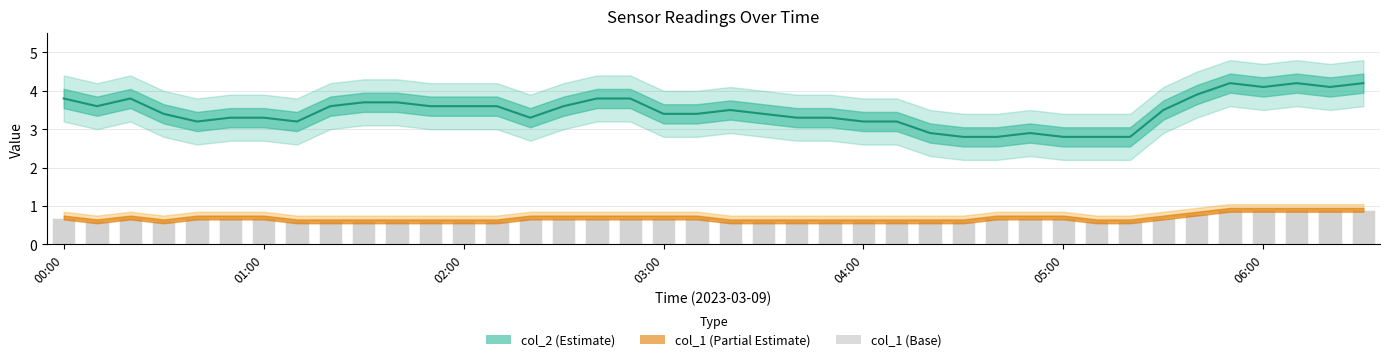

At which label does col_2 (Estimate) reach its minimum?

27